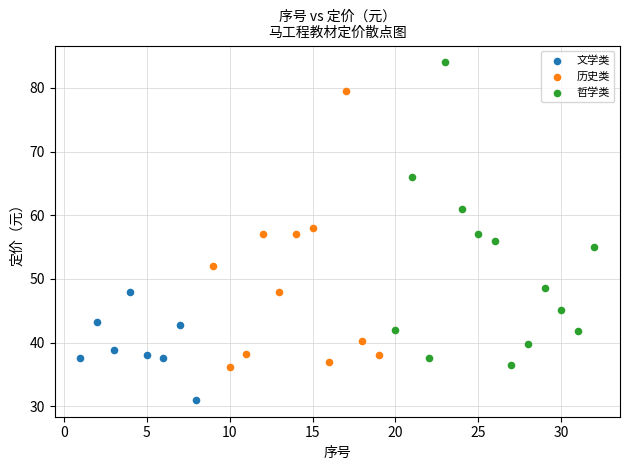

Which series contains the lowest Y value?

文学类